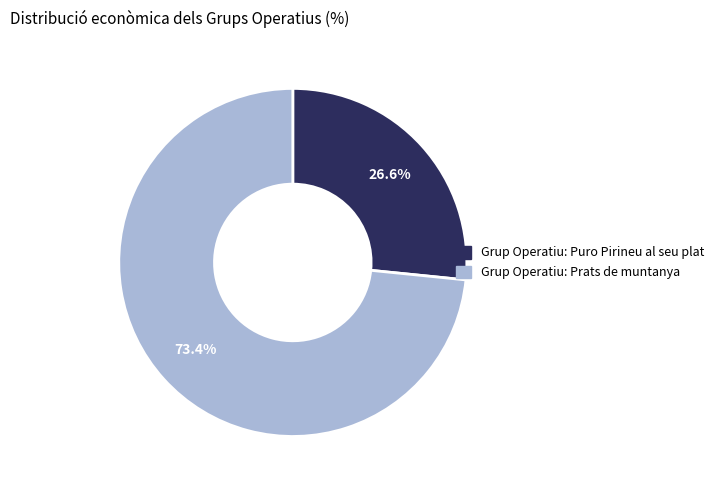

To the nearest percent, what portion does Grup Operatiu: Puro Pirineu al seu plat represent?

27%